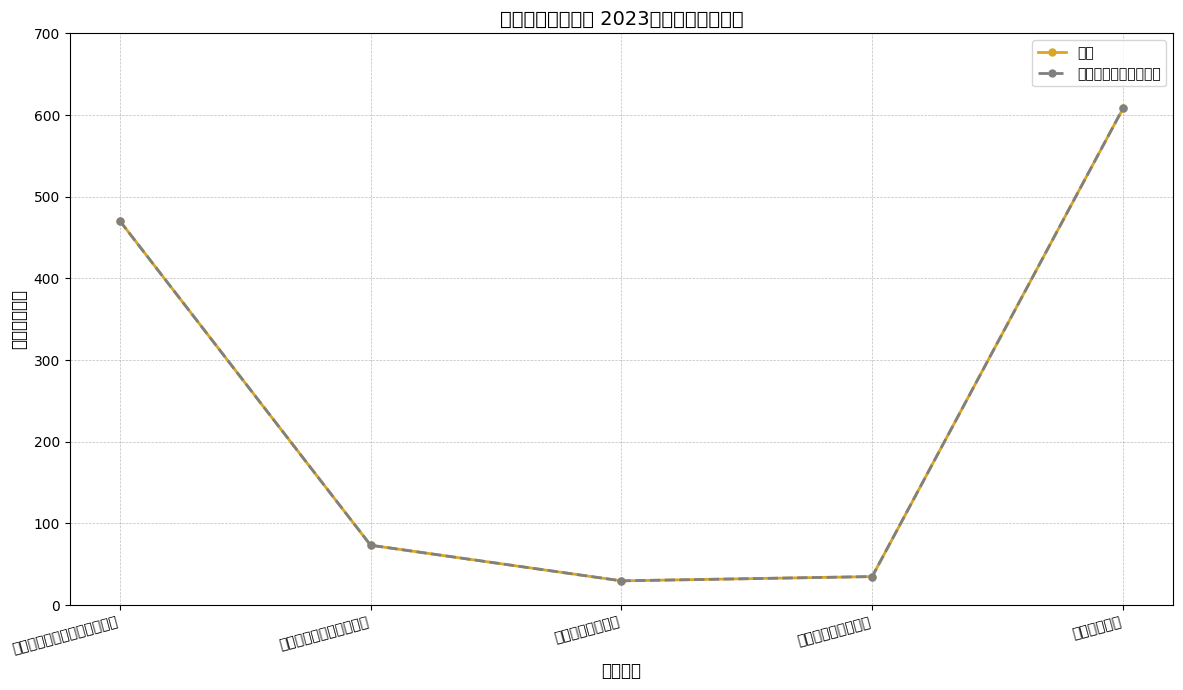

Reading left to right, what are all the values shown in this chart?

合计: 七、文化旅游体育与传媒支出=470.4	八、社会保障和就业支出=73.2	九、卫生健康支出=29.6	十九、住房保障支出=34.8	本年收入合计=608.1
一般公共预算财政拨款: 七、文化旅游体育与传媒支出=470.4	八、社会保障和就业支出=73.2	九、卫生健康支出=29.6	十九、住房保障支出=34.8	本年收入合计=608.1